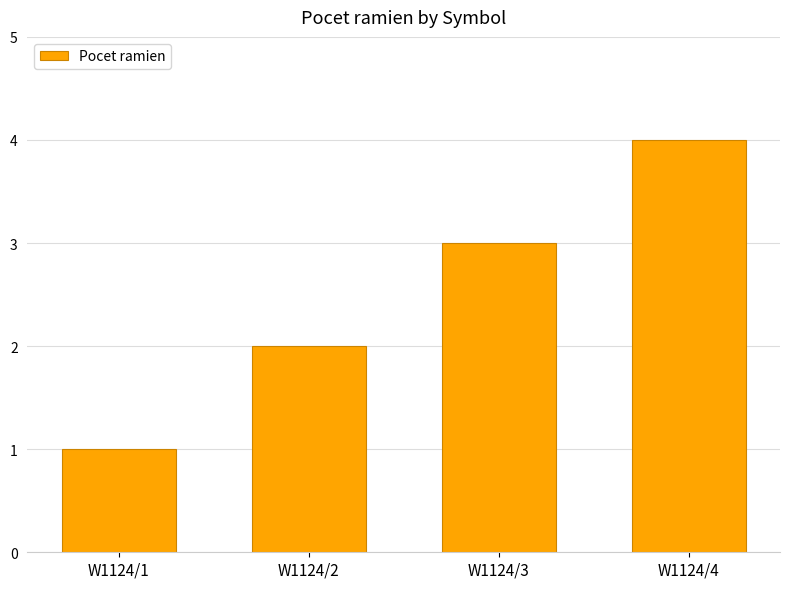

What is the smallest value displayed?

1